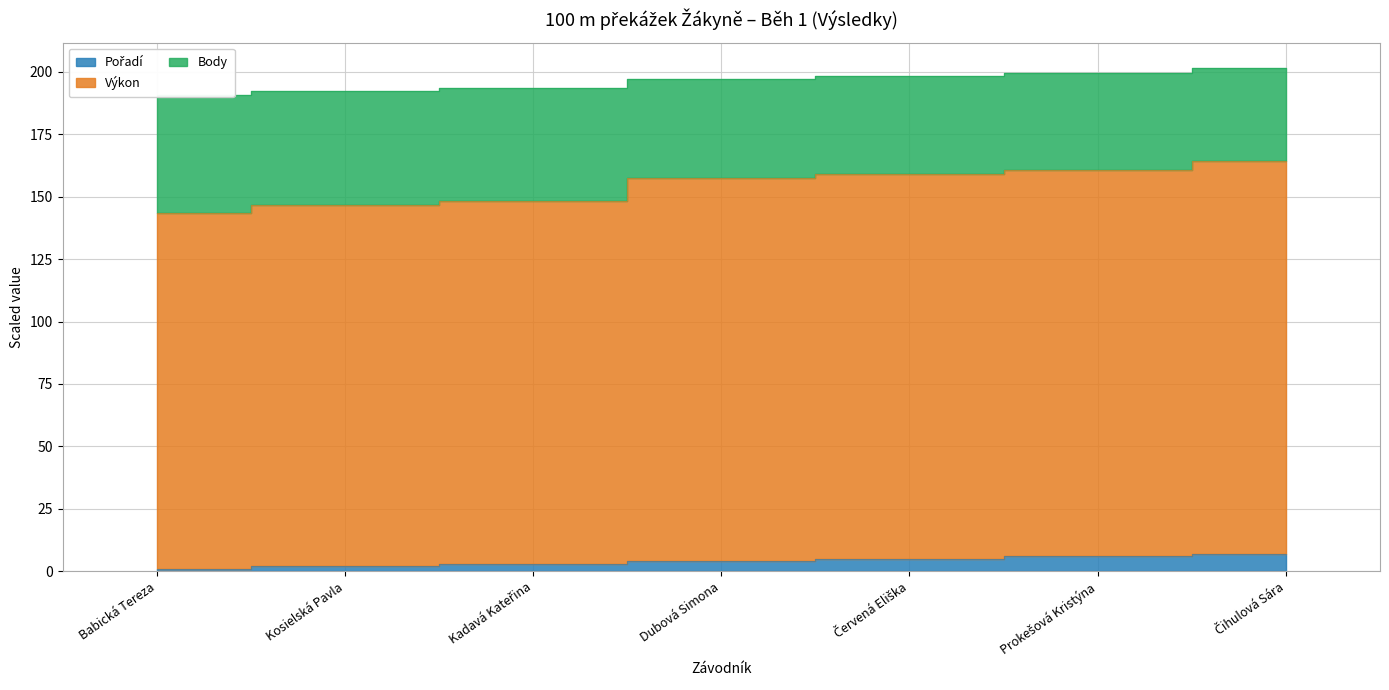

True or false: Výkon has more than 2 points higher than both neighbors.

False